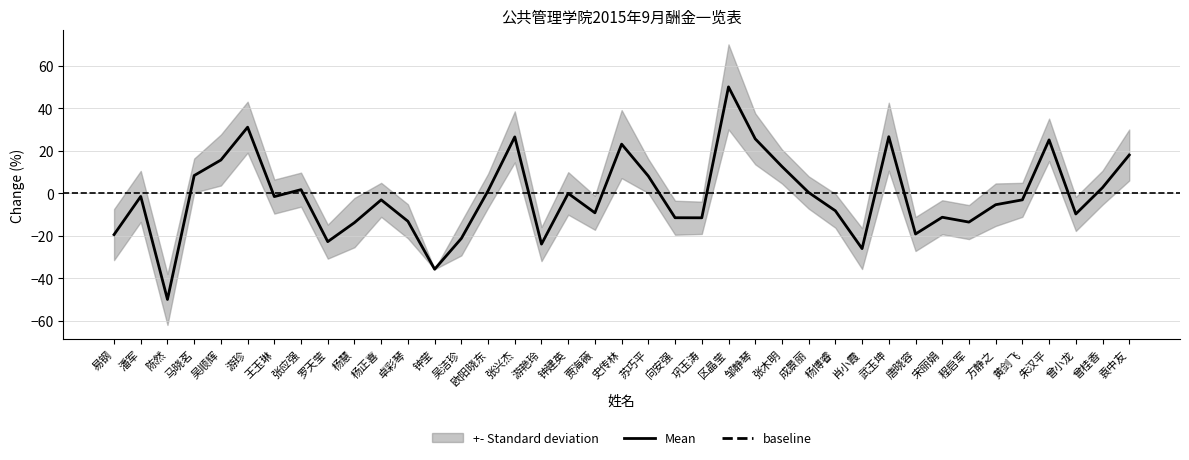

How many interior local peaks (higher than both neighbors) does the data have?

11